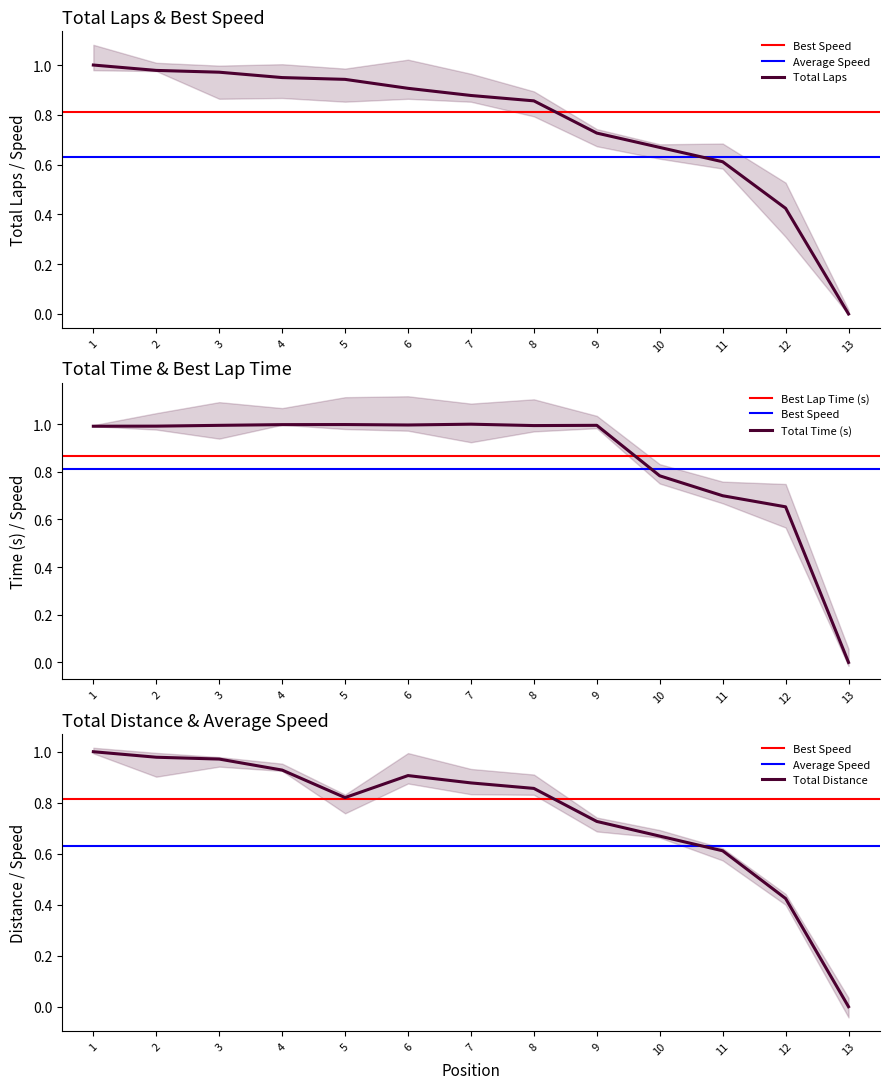

What is the difference between the highest and lowest values at 12?

0.2